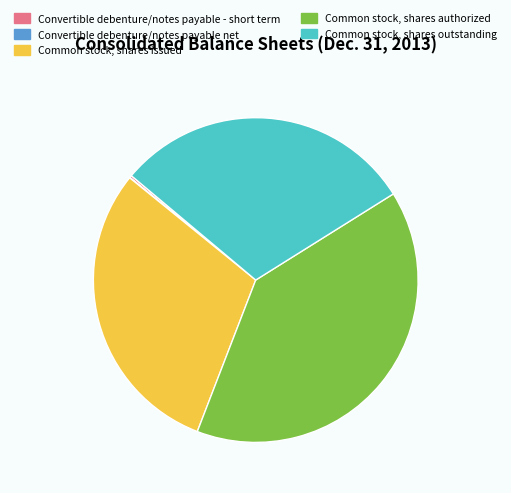

Approximately how many times larger is the value at Common stock, shares issued compared to Common stock, shares outstanding?

1.0